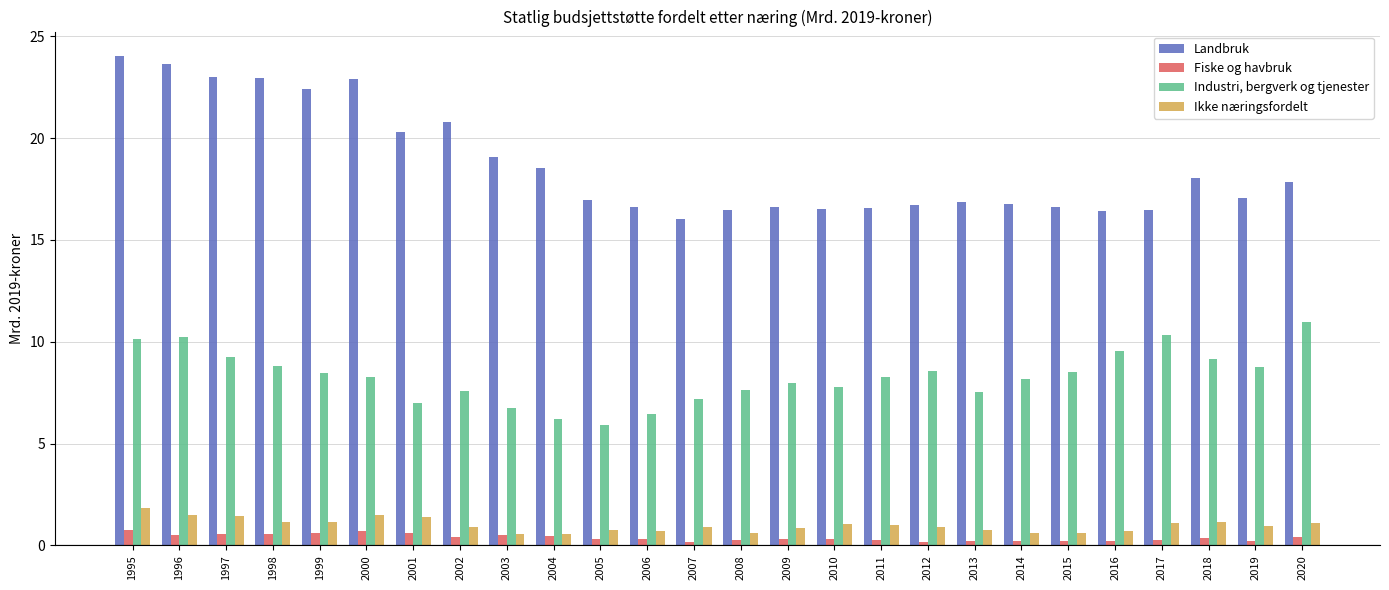

Is it true that Industri, bergverk og tjenester equals 7.6 at 2002?

True